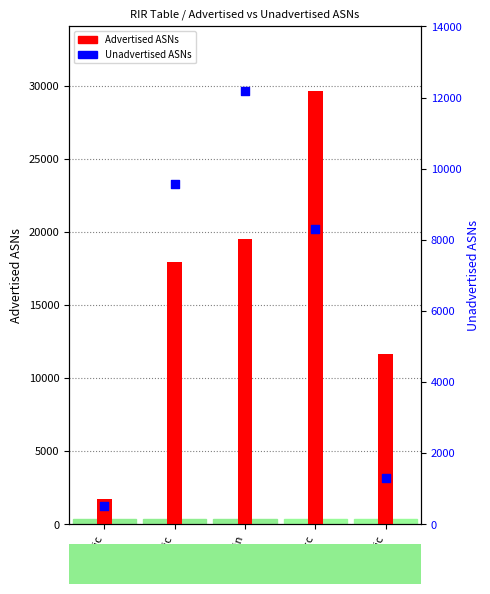

What is the total value across all series at arin?

31710